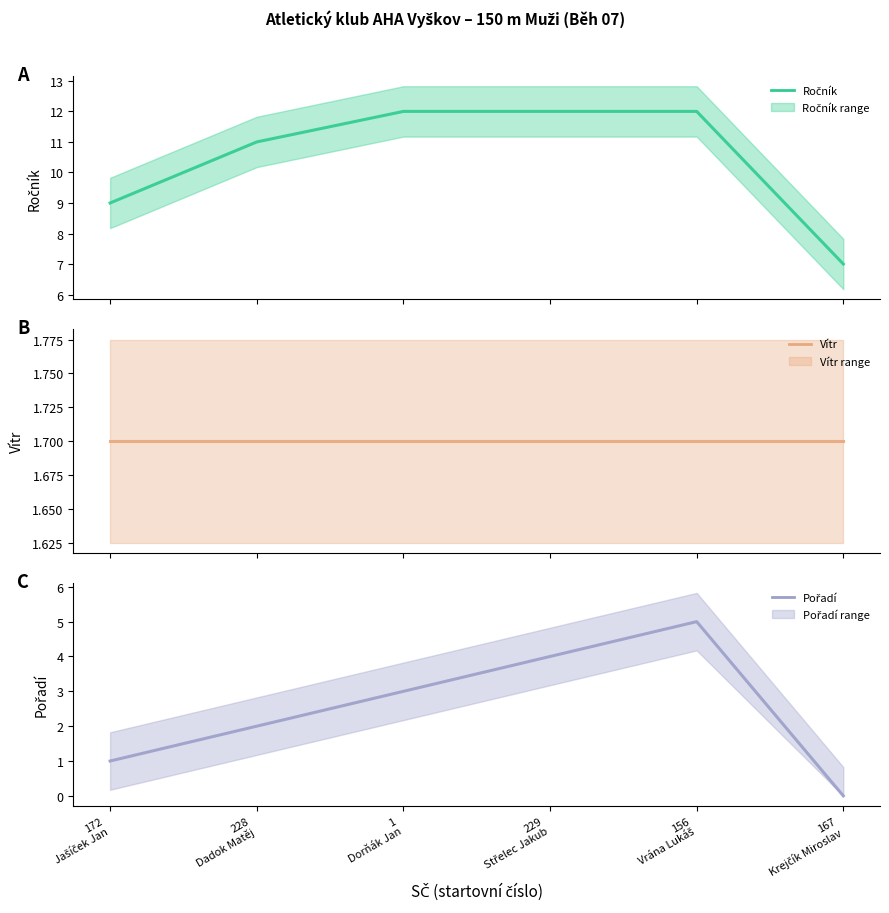

Where is the first local maximum for Pořadí?

156
Vrána Lukáš